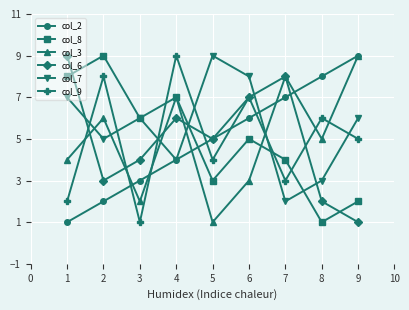

What is the minimum value for col_6?

1